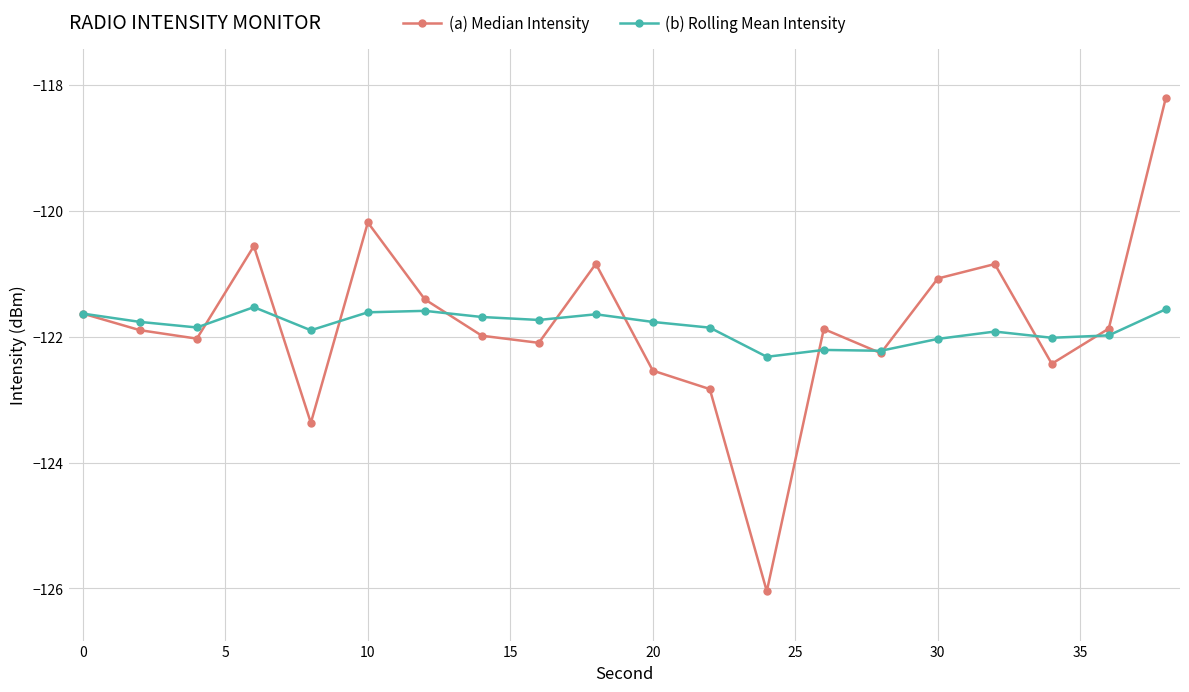

List the series in order of their peak value, lowest first.

(b) Rolling Mean Intensity, (a) Median Intensity